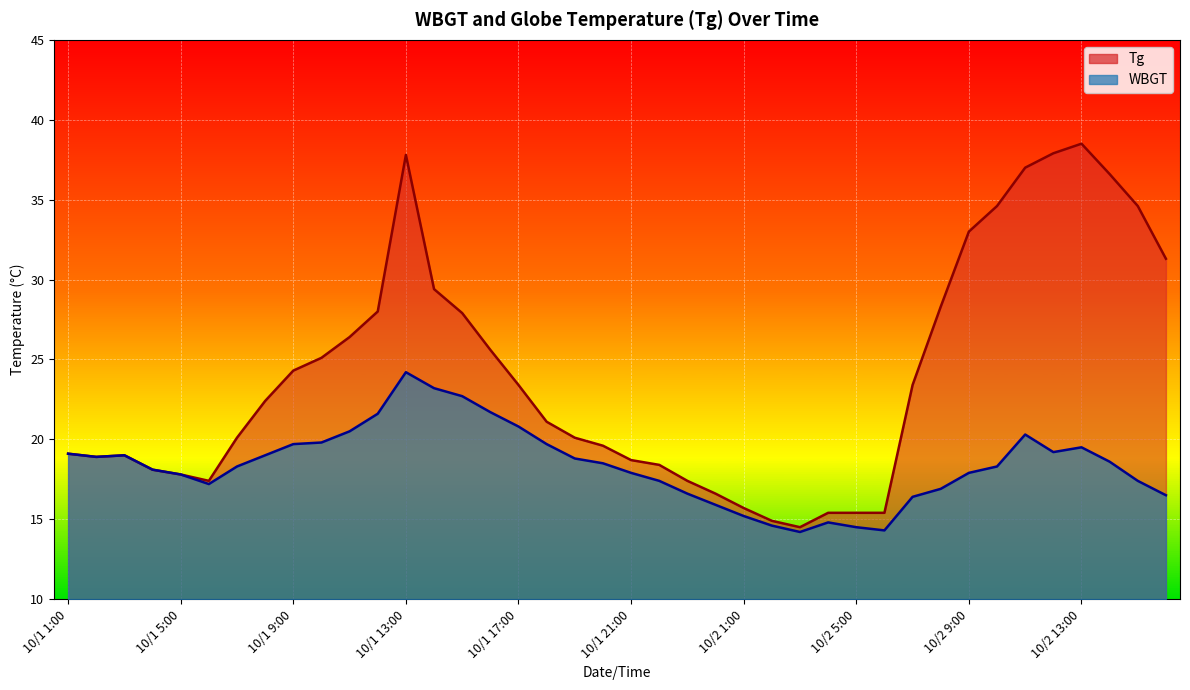

What is the sum of the WBGT values at 10/2 14:00 and 10/2 10:00?

36.9